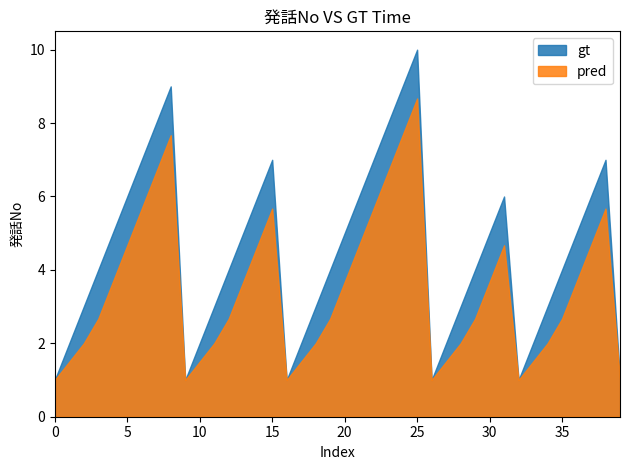

What is the lowest value of the pred series?

1.0